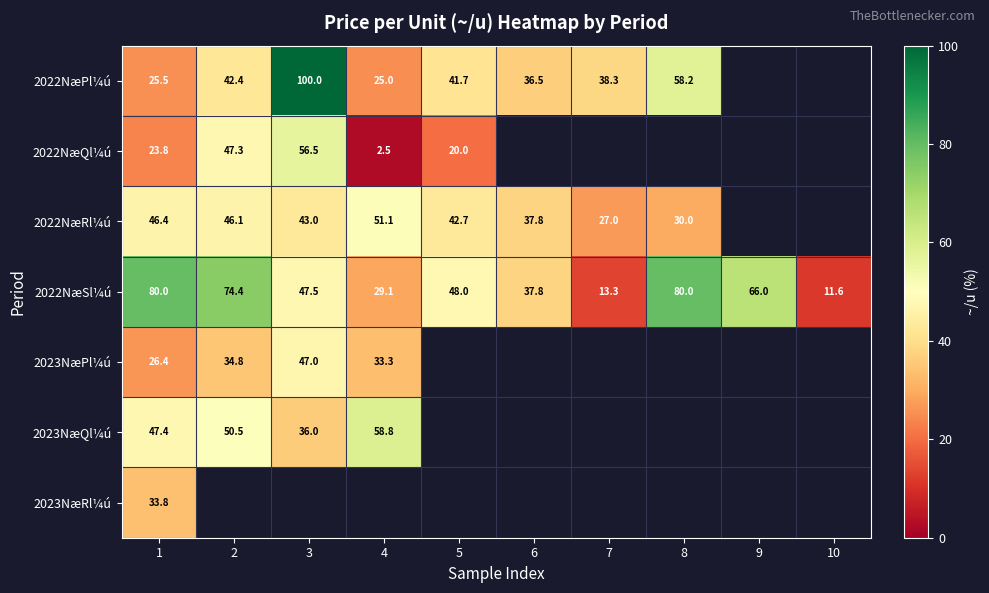

At how many categories does at least one series exceed 71?

4